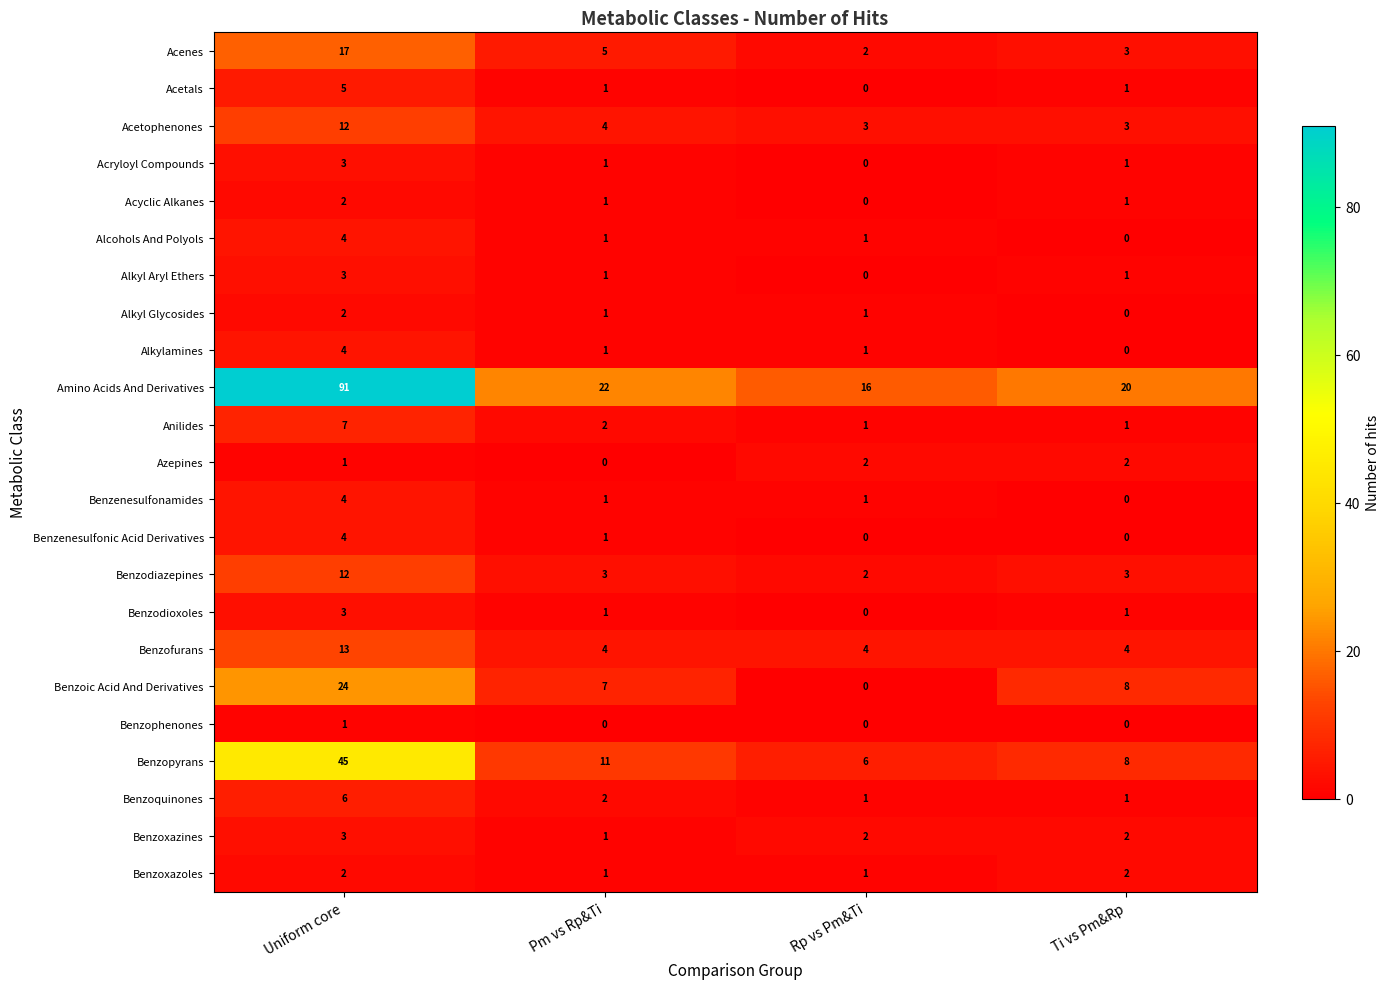

What is the average value of the Anilides series?

3